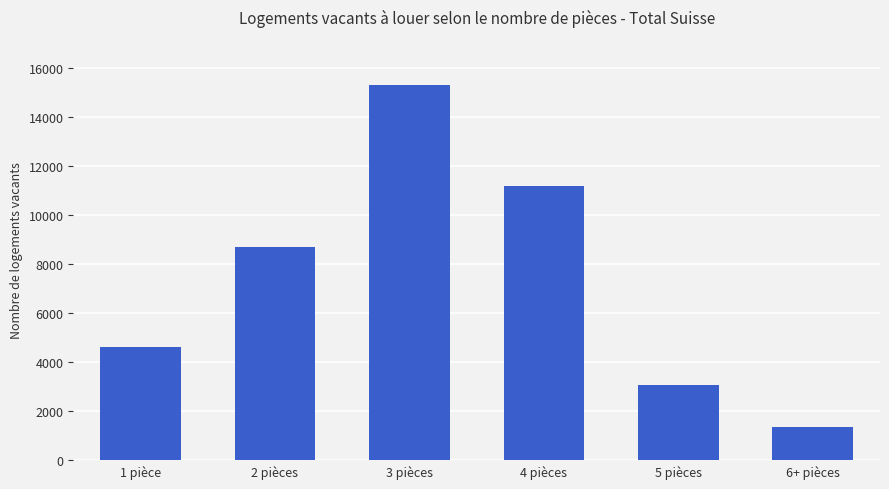

Reading left to right, list all the values displayed in this chart.

4624	8676	15301	11192	3074	1346